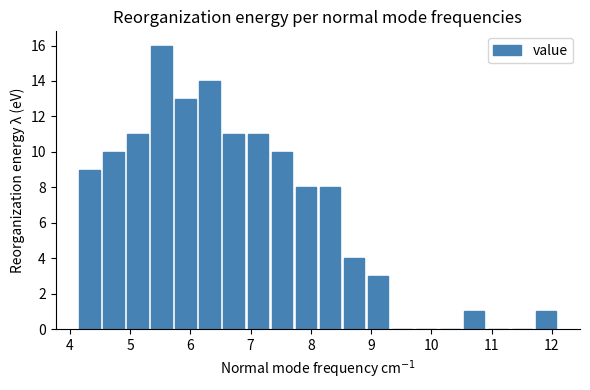

Read against the x-axis, roughly where is the centre of the tallest bar?

5.5